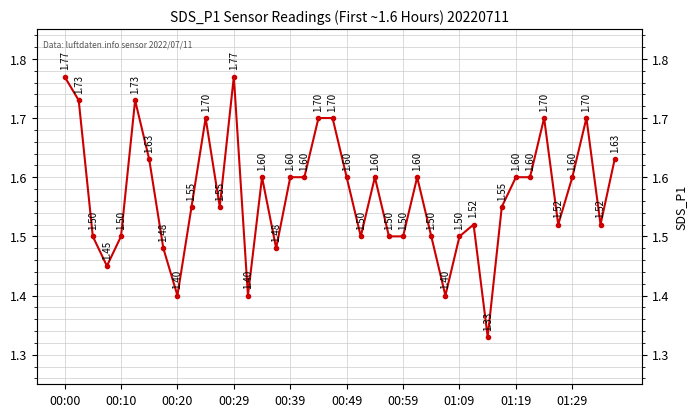

Between 27 and 25, which is larger?

25